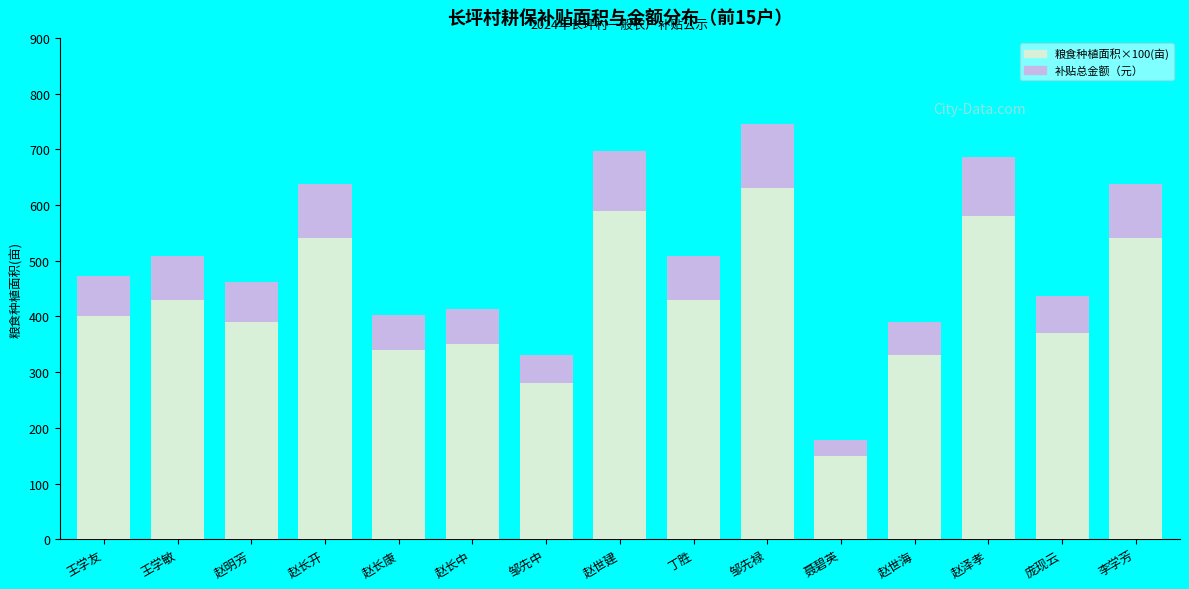

What is the sum of all 粮食种植面积×100(亩) values?

6350.0